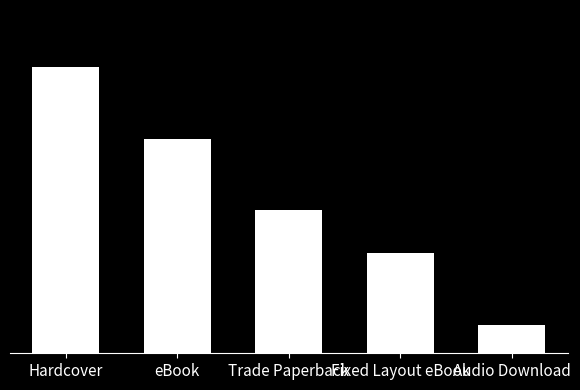

What is the ratio of the value at Audio Download to the value at Hardcover?

0.1